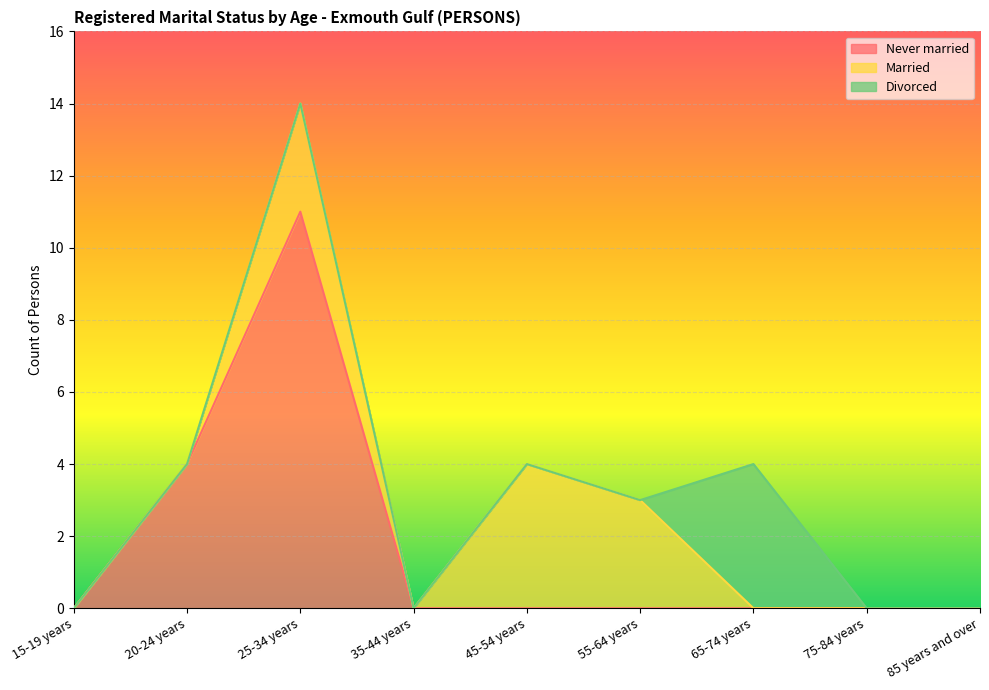

True or false: Divorced and Never married intersect in this chart.

False